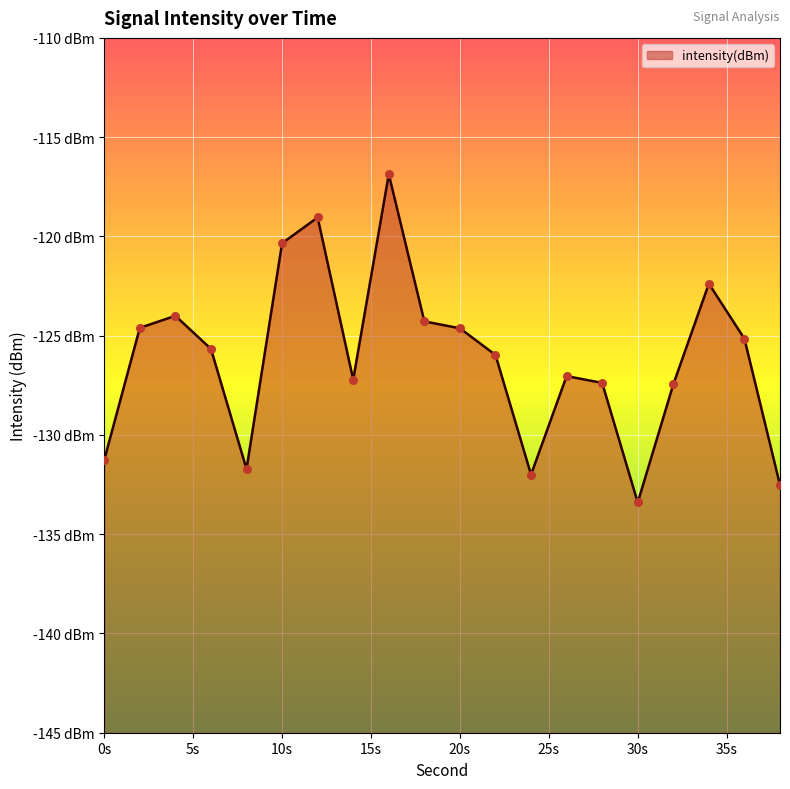

What is the change in value from 0 to 18?

+7.0